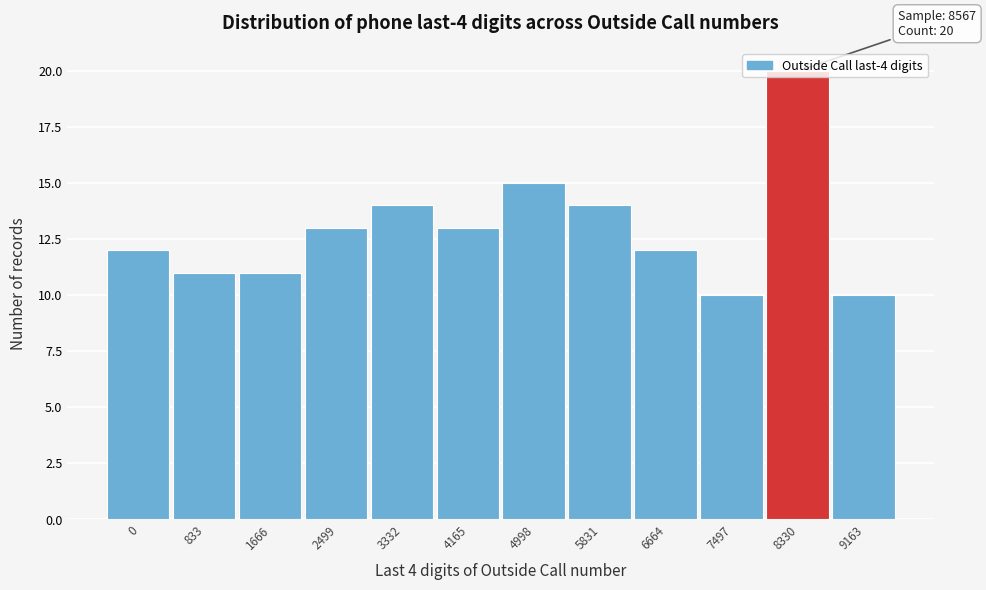

What is the value of the 2nd bar from the left?

11